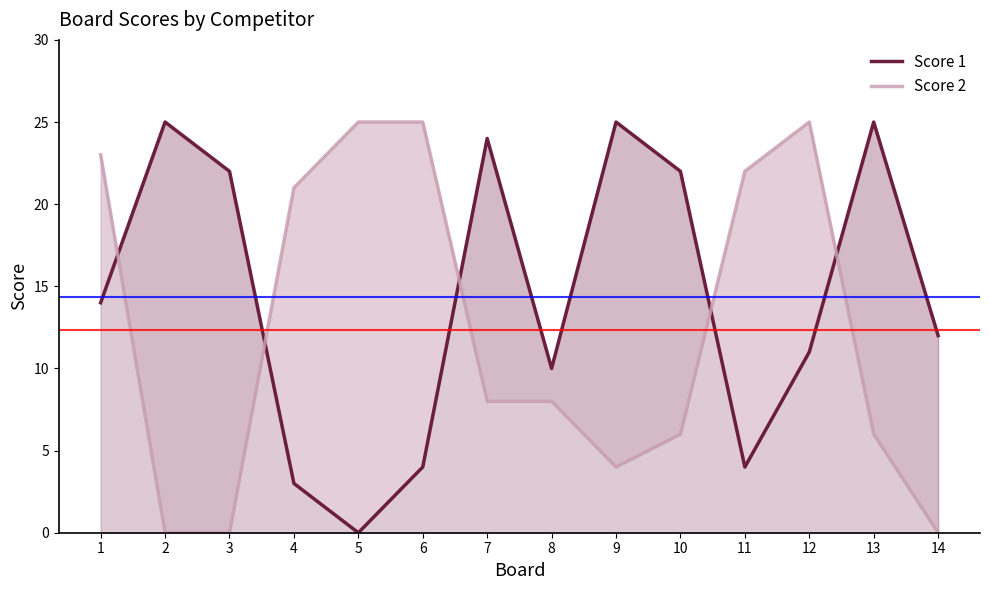

Rank the series by their average value, from highest to lowest.

Score 1, Score 2